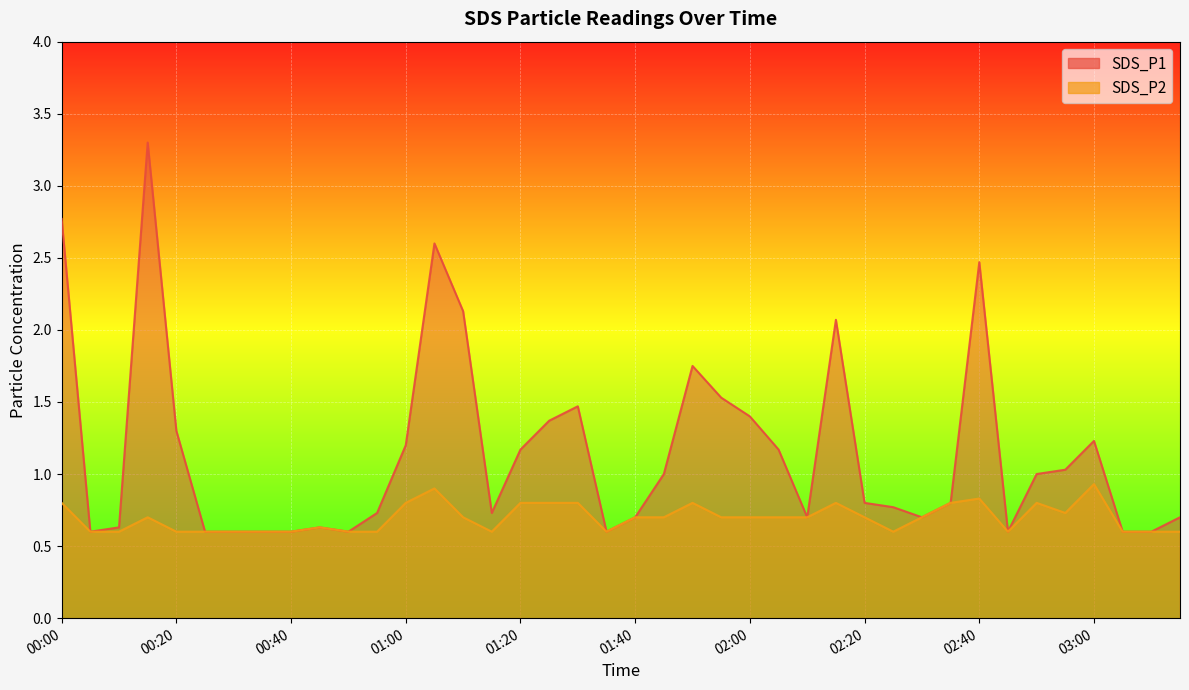

At which category is the sum across all series the highest?

00:15